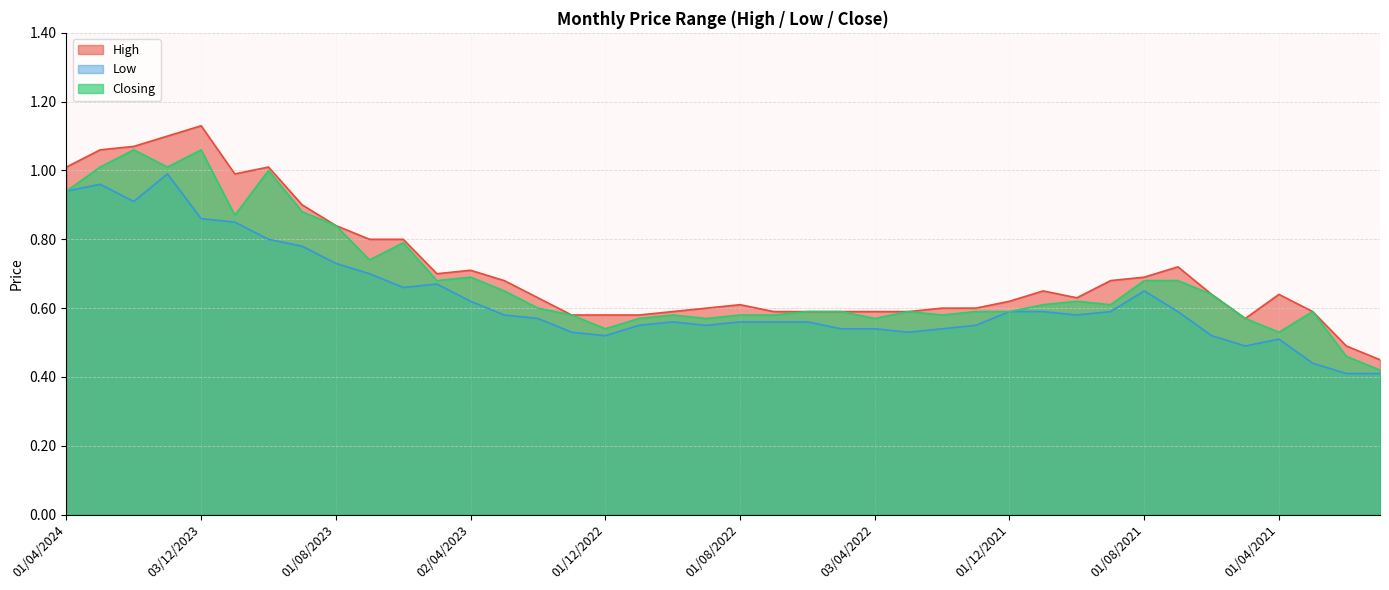

Where is High nearest to the value 0?

03/01/2021